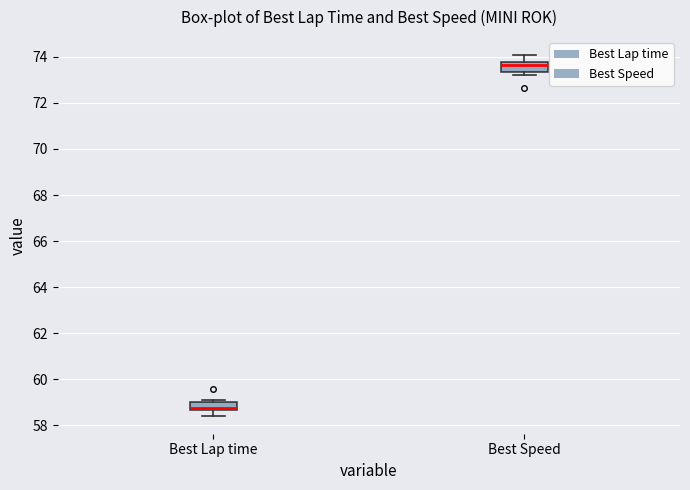

Reading left to right, read every box against the y-axis: the position of its median line, the range the box covers, and the ends of its whiskers. The values are not printed on the chart, so give them approximately, as read against the axis.

Best Lap time: median 58.8, box 58.6 to 59.0, whiskers 58.4 to 59.2
Best Speed: median 73.6, box 73.4 to 73.8, whiskers 73.2 to 74.0